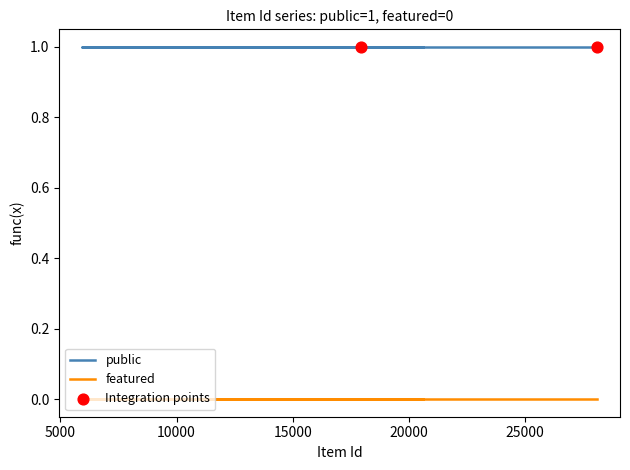

Is the value of featured at 6947 greater than the value of public at 6356?

No